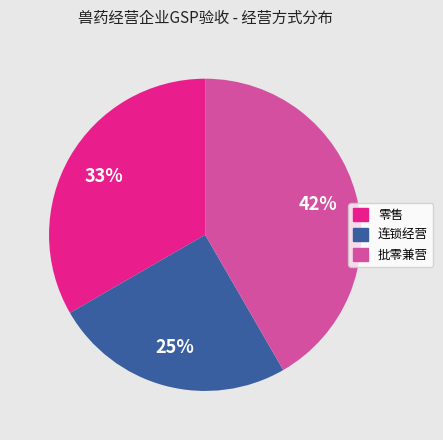

Between 零售 and 批零兼营, which is larger?

批零兼营